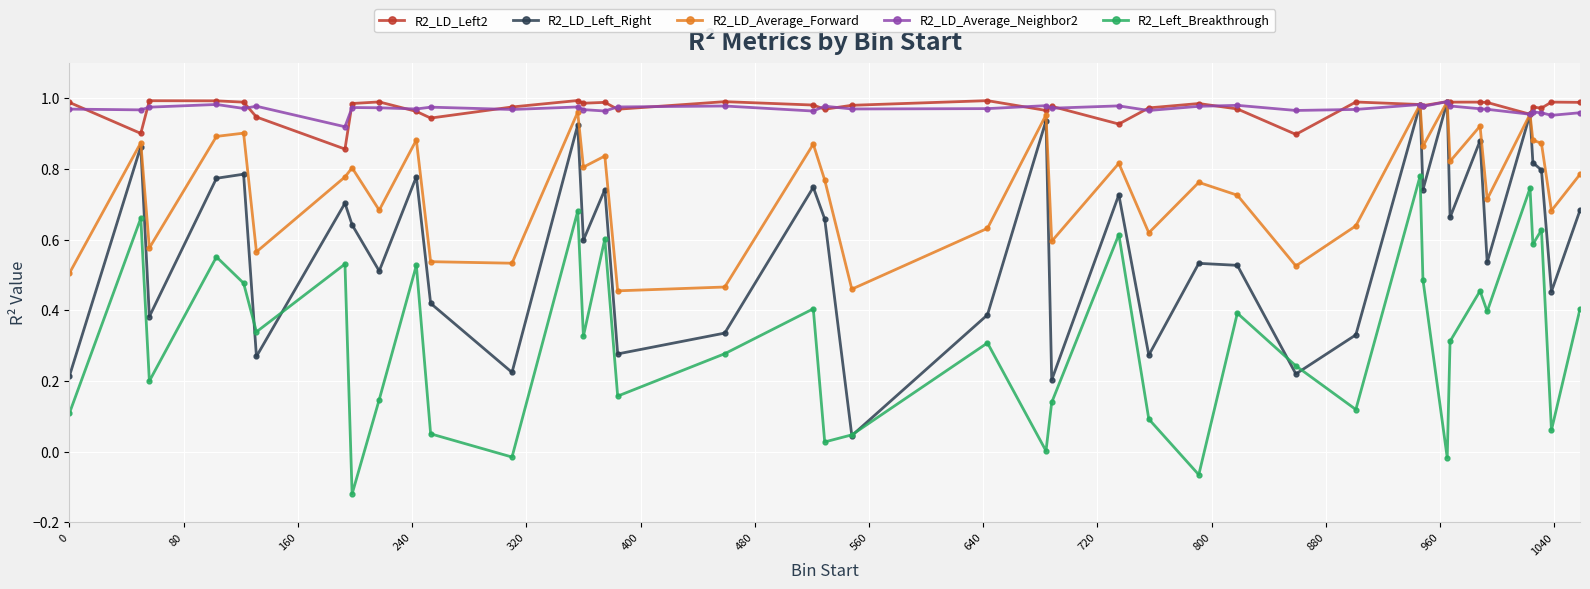

True or false: R2_LD_Average_Forward has more than 1 interior local peaks.

True